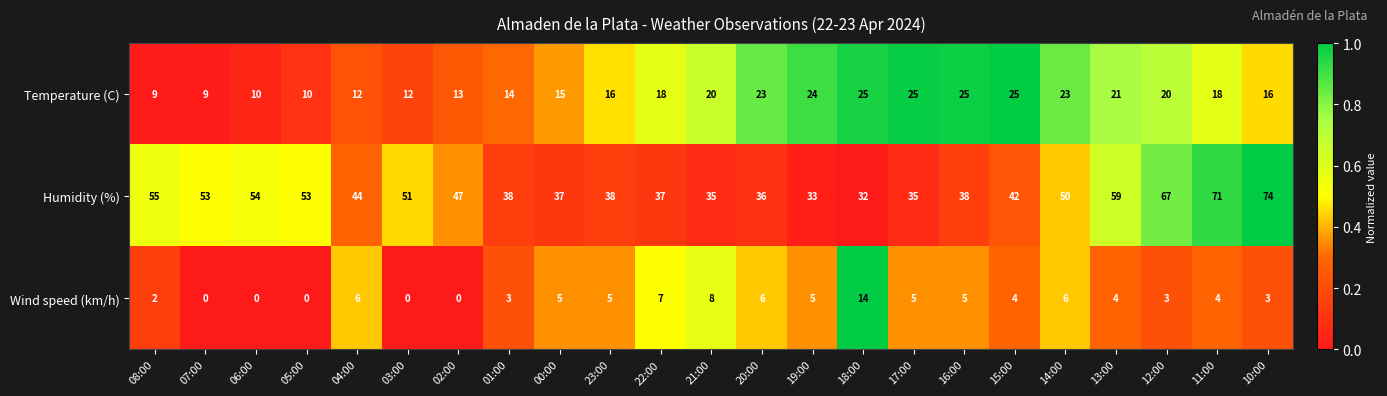

Which series has the largest range (max minus min)?

Humidity (%)